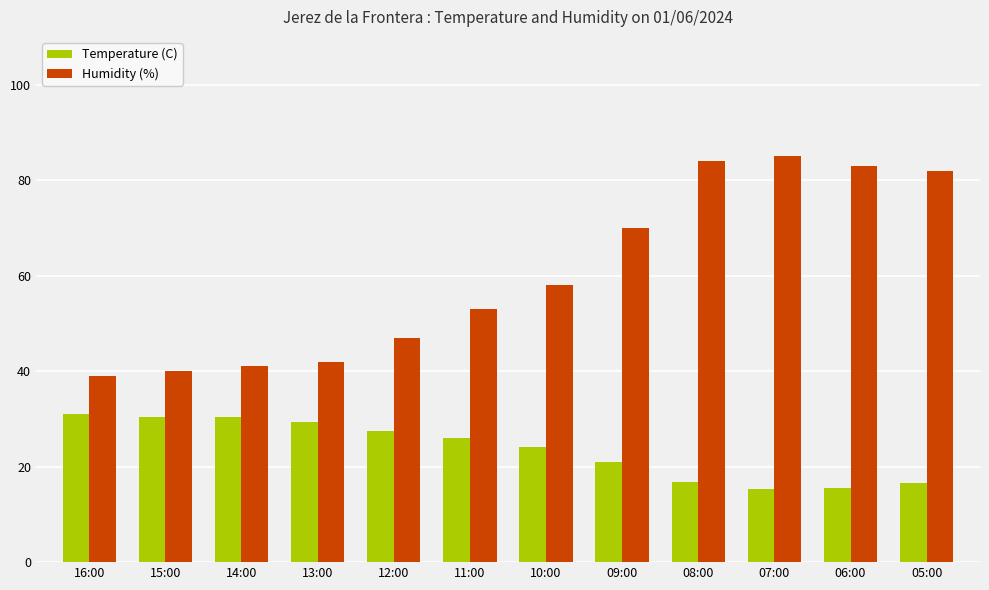

What is the average value of the Temperature (C) series?

23.7